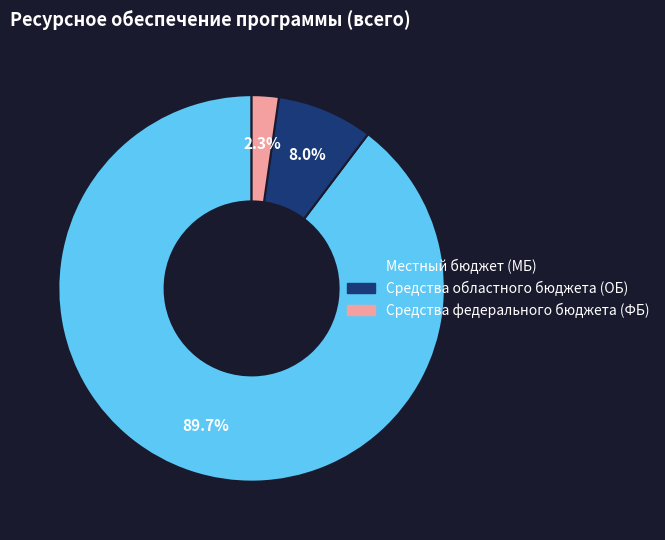

Count the number of slices in the pie.

3